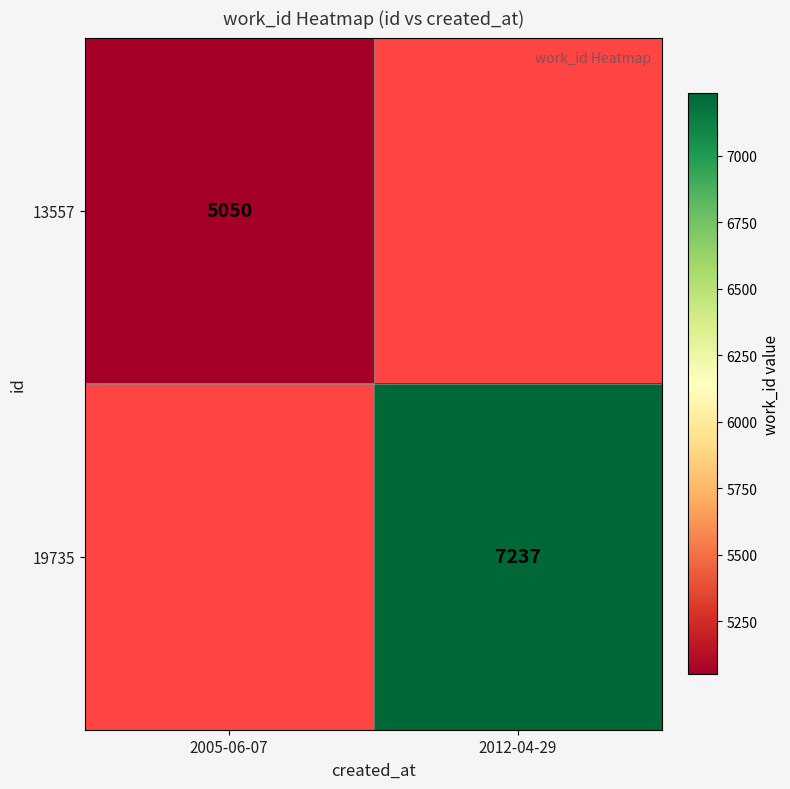

The 13557 series shows 6616 at 2005-06-07. True or false?

False